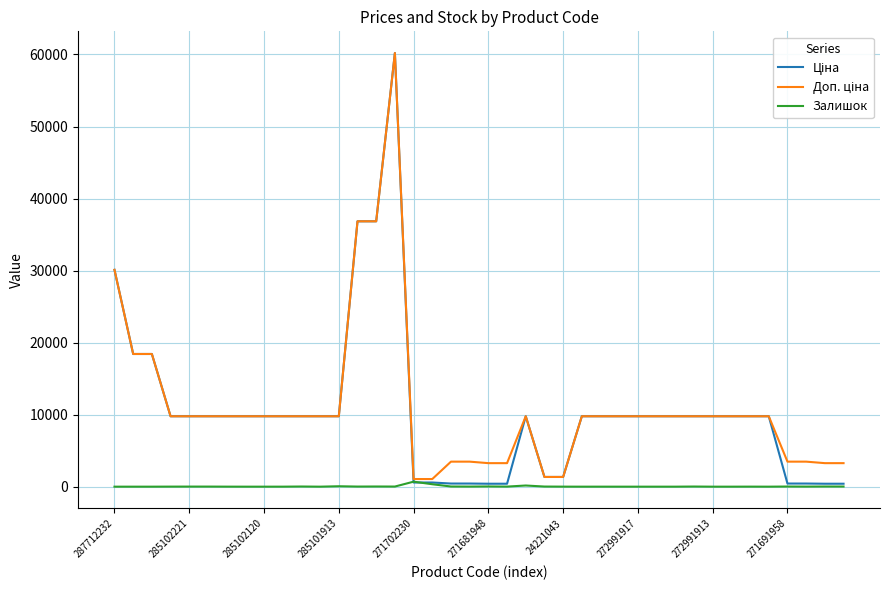

True or false: Доп. ціна has more than 0 points higher than both neighbors.

True